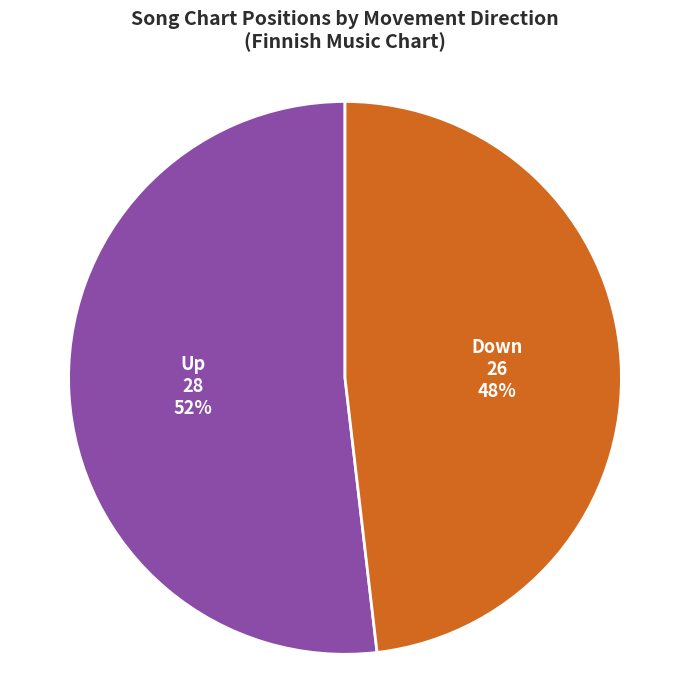

Does any single category account for the majority?

Yes